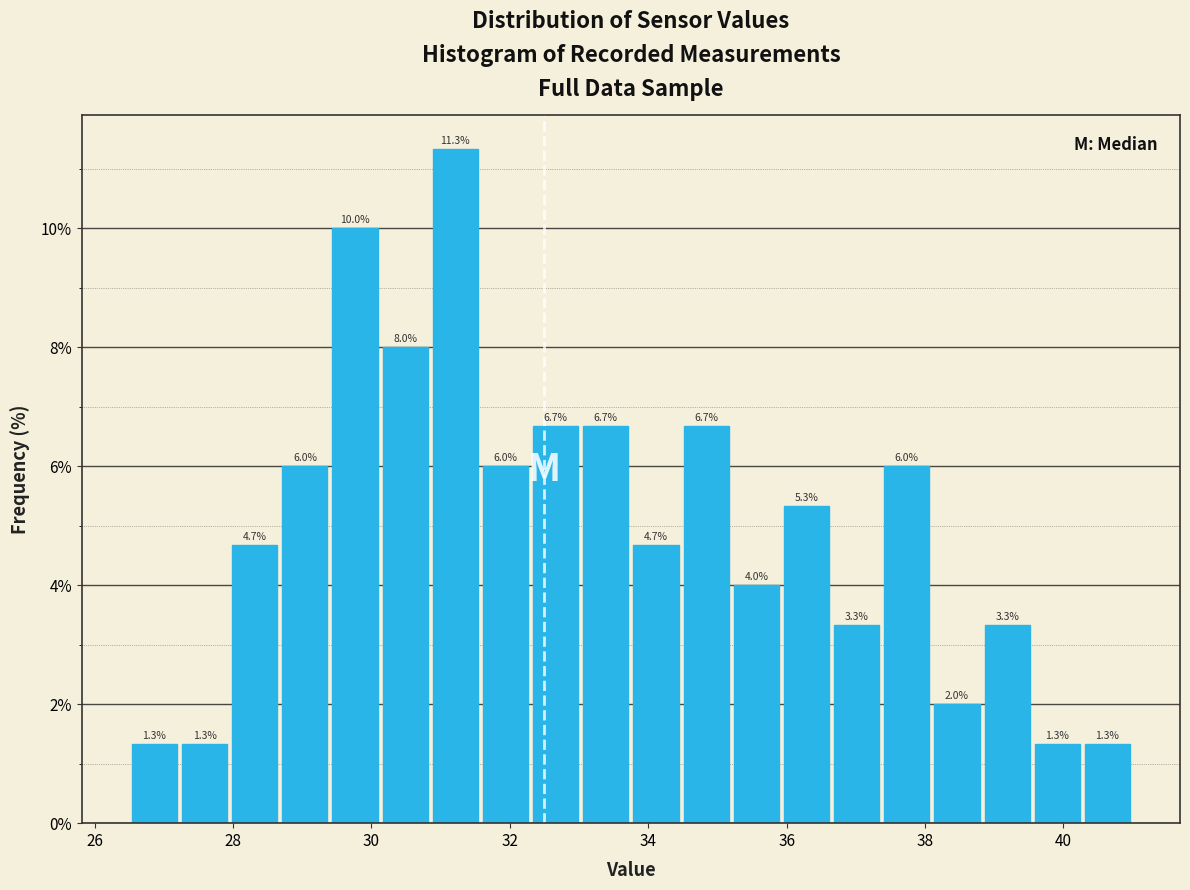

Around what value on the x-axis is the tallest bar? Give the approximate position of its centre, as read against the axis.

31.2